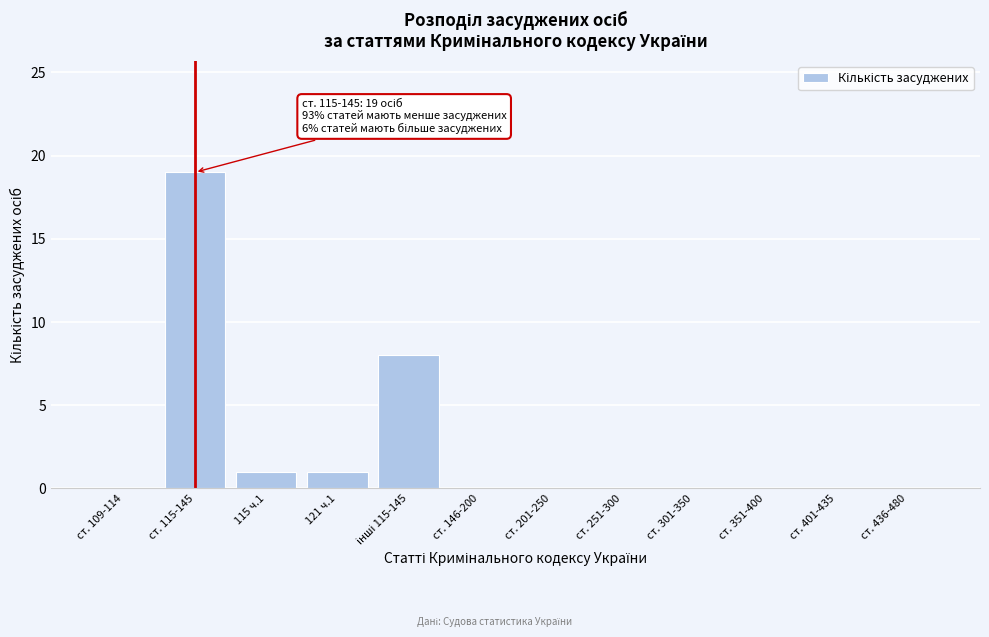

The chart shows a value of 11 at ст. 251-300. True or false?

False